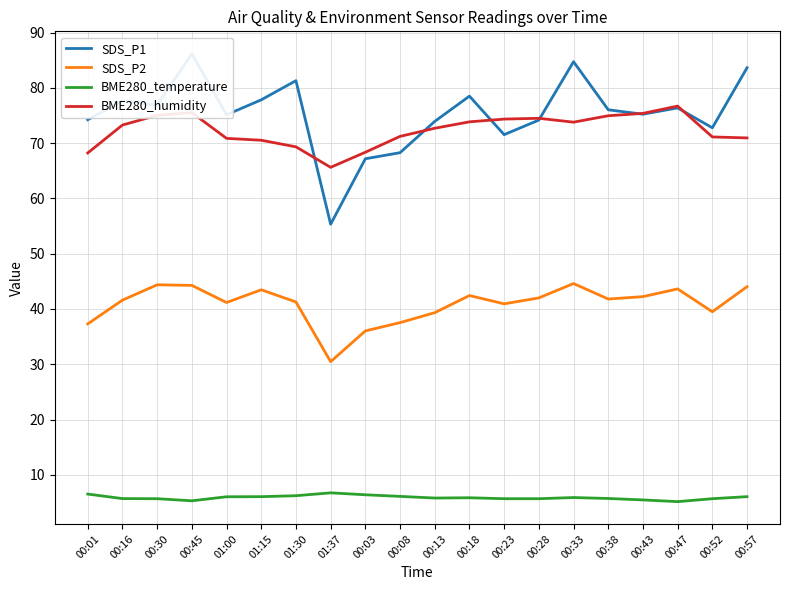

What is the approximate value of SDS_P1 at 00:45?

86.2